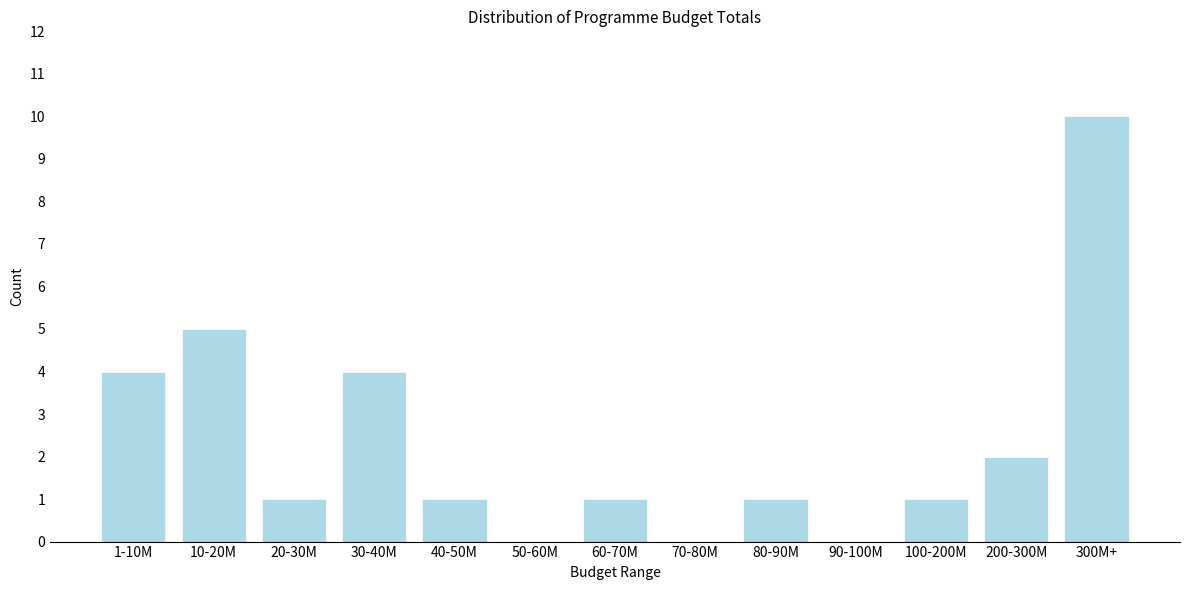

Reading left to right, what are all the values shown in this chart?

1-10M=4	10-20M=5	20-30M=1	30-40M=4	40-50M=1	50-60M=0	60-70M=1	70-80M=0	80-90M=1	90-100M=0	100-200M=1	200-300M=2	300M+=10